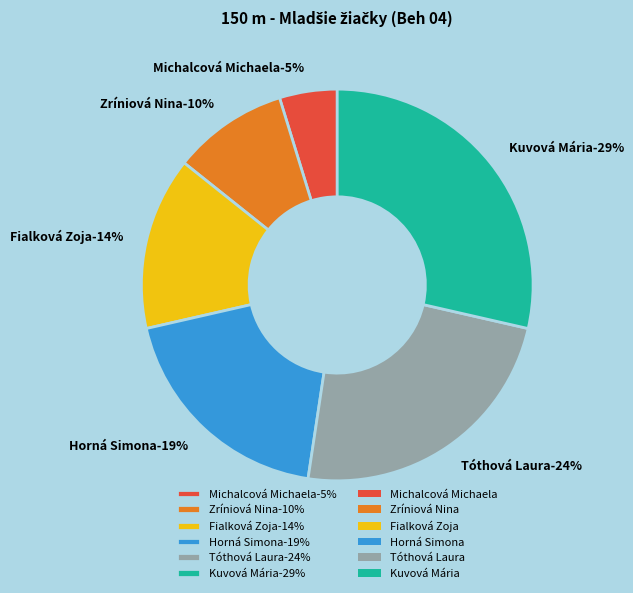

Which slice is the smallest?

Michalcová Michaela